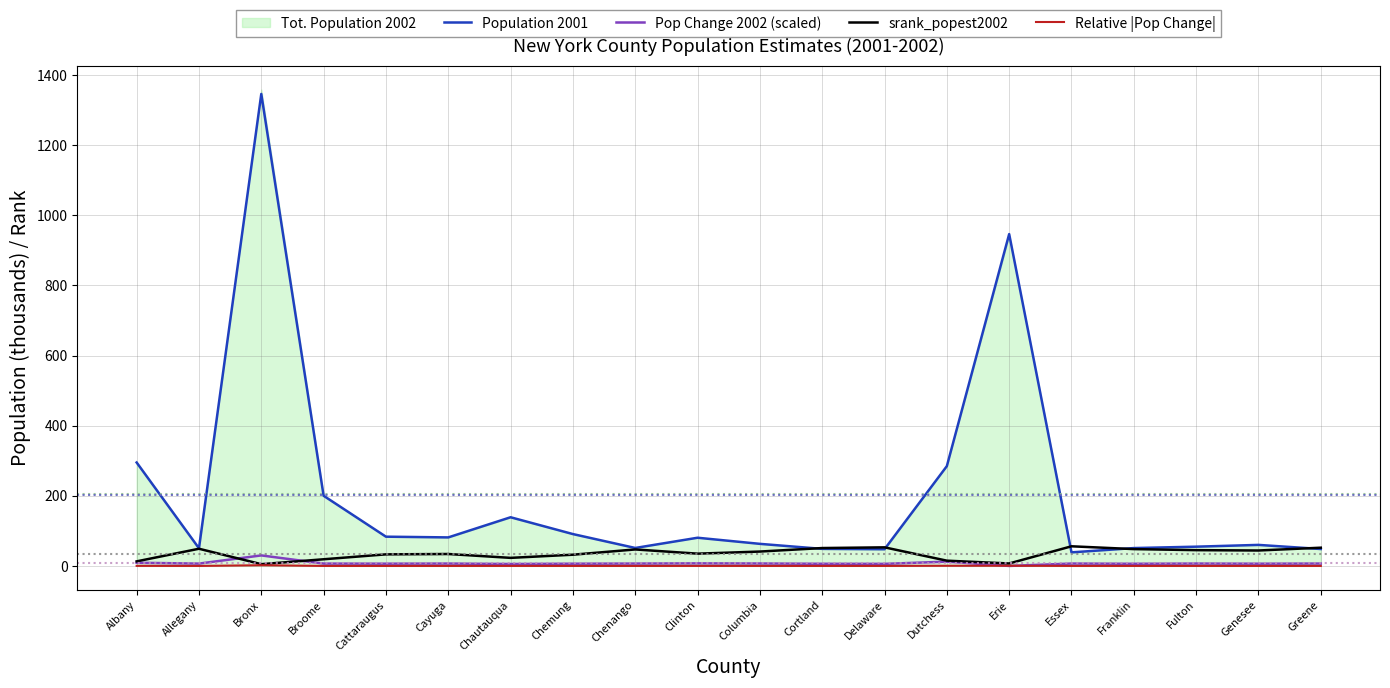

True or false: Relative |Pop Change| and Population 2001 intersect in this chart.

False